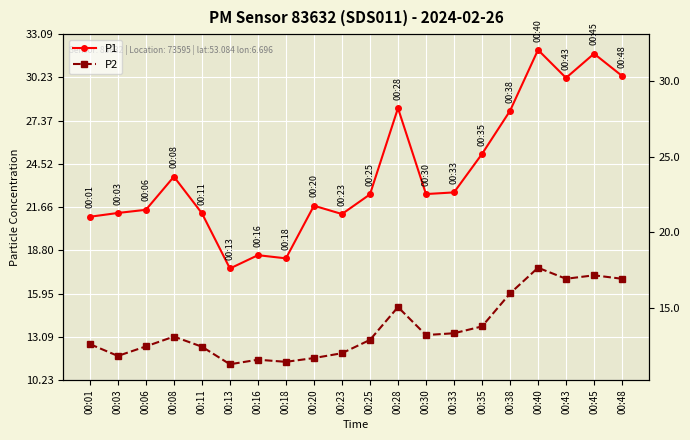

Where is P2 nearest to the value 14?

00:35